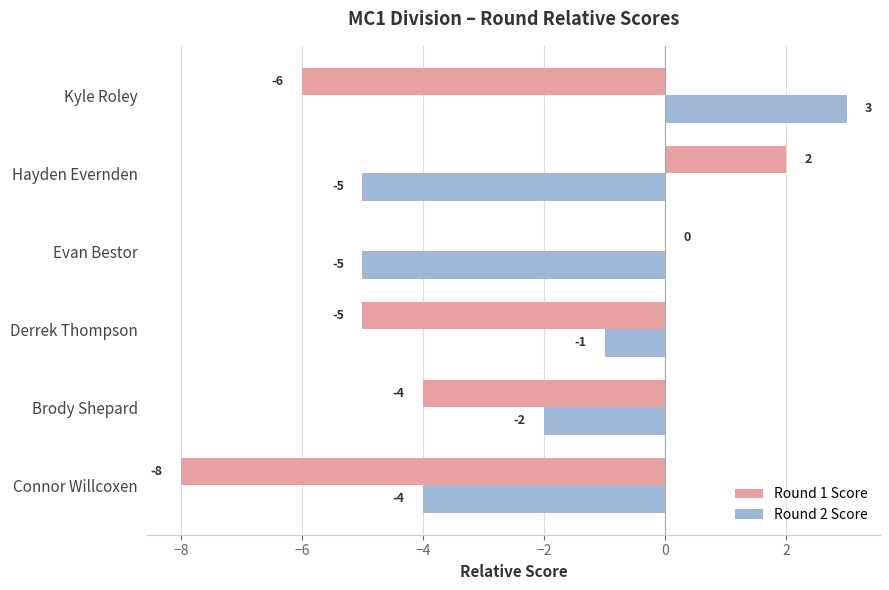

What is the sum of the Round 1 Score values at Brody Shepard and Connor Willcoxen?

-12